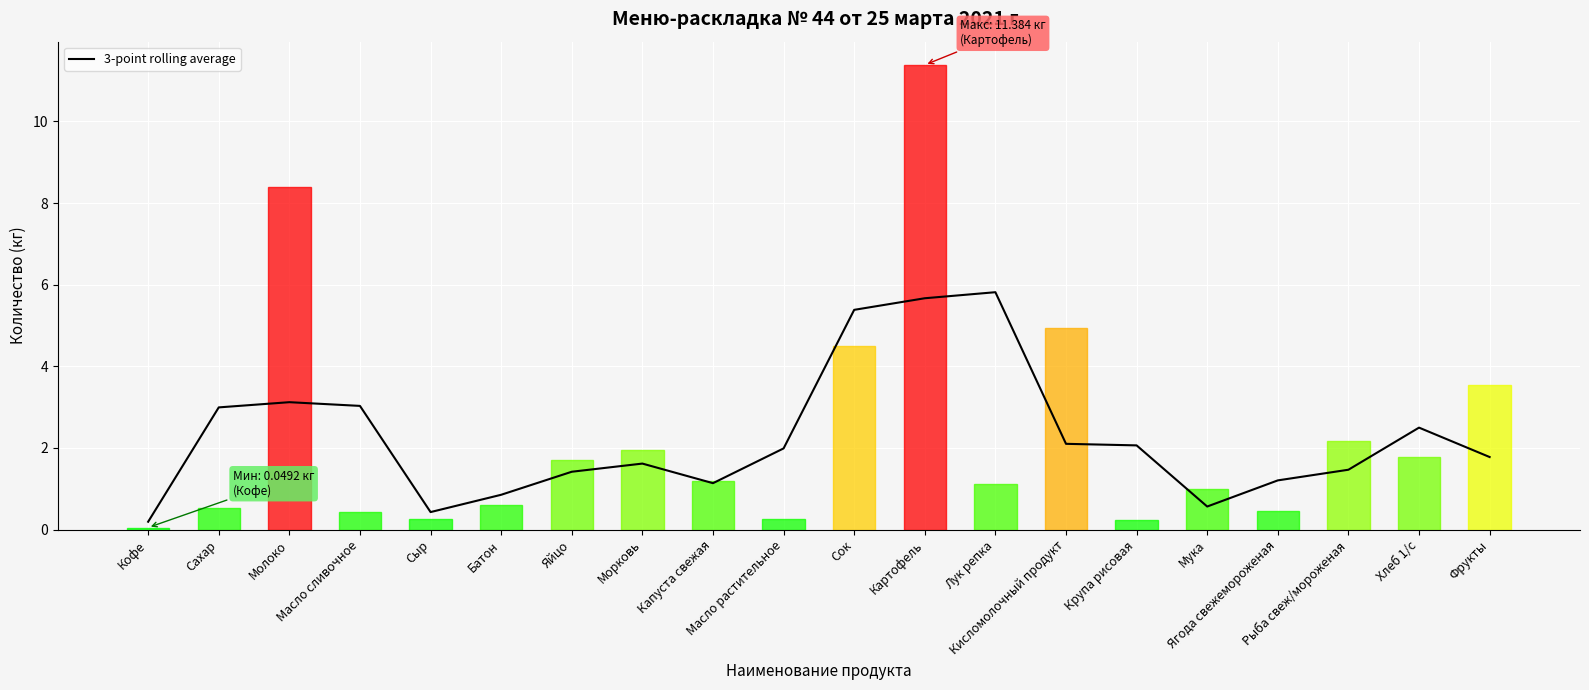

What is the maximum value shown in the chart?

5.8